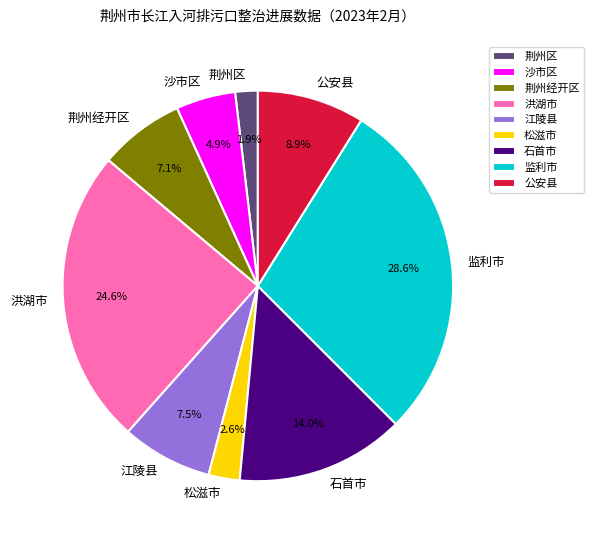

Is there any slice that represents more than half of the pie?

No